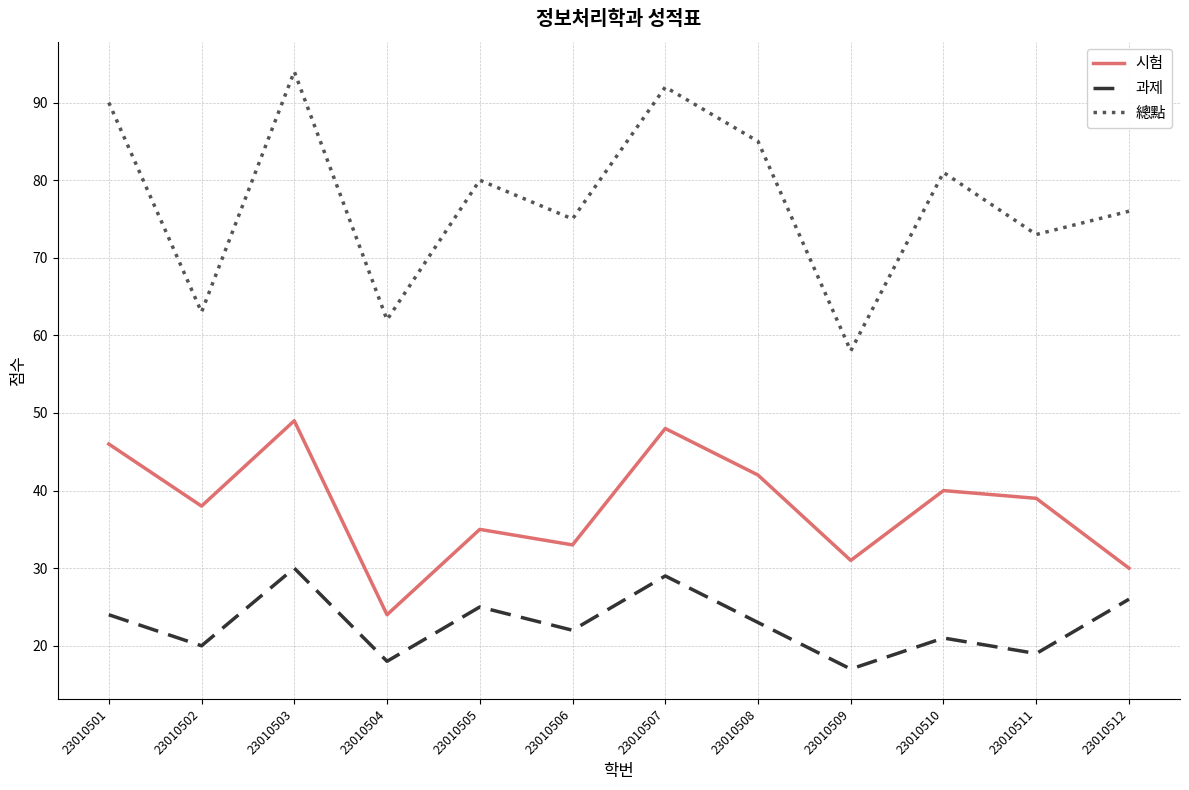

Reading left to right, what are all the values shown in this chart?

시험: 46	38	49	24	35	33	48	42	31	40	39	30
과제: 24	20	30	18	25	22	29	23	17	21	19	26
總點: 90	63	94	62	80	75	92	85	58	81	73	76